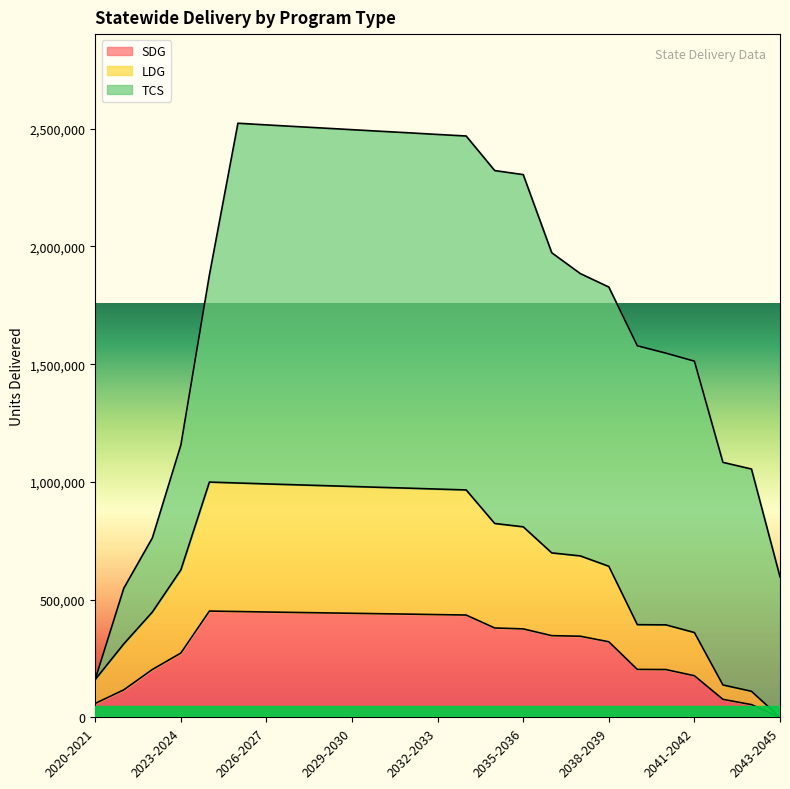

Where is SDG nearest to the value 225752?

2039-2040